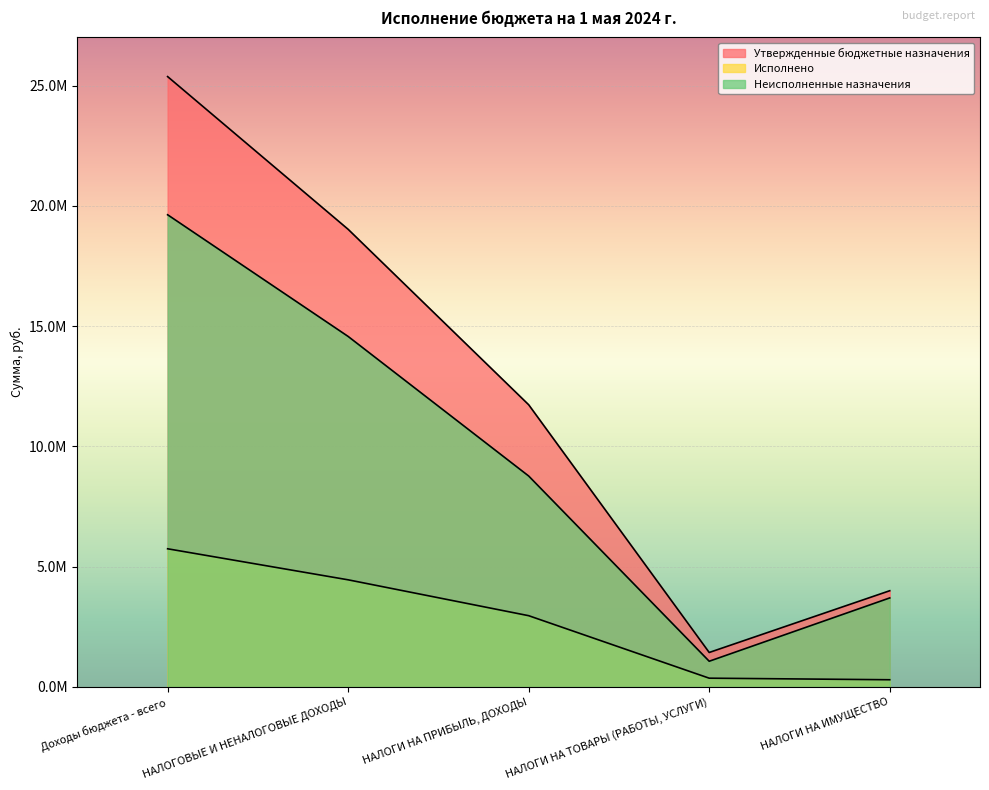

True or false: Утвержденные бюджетные назначения and Неисполненные назначения cross at least once.

False